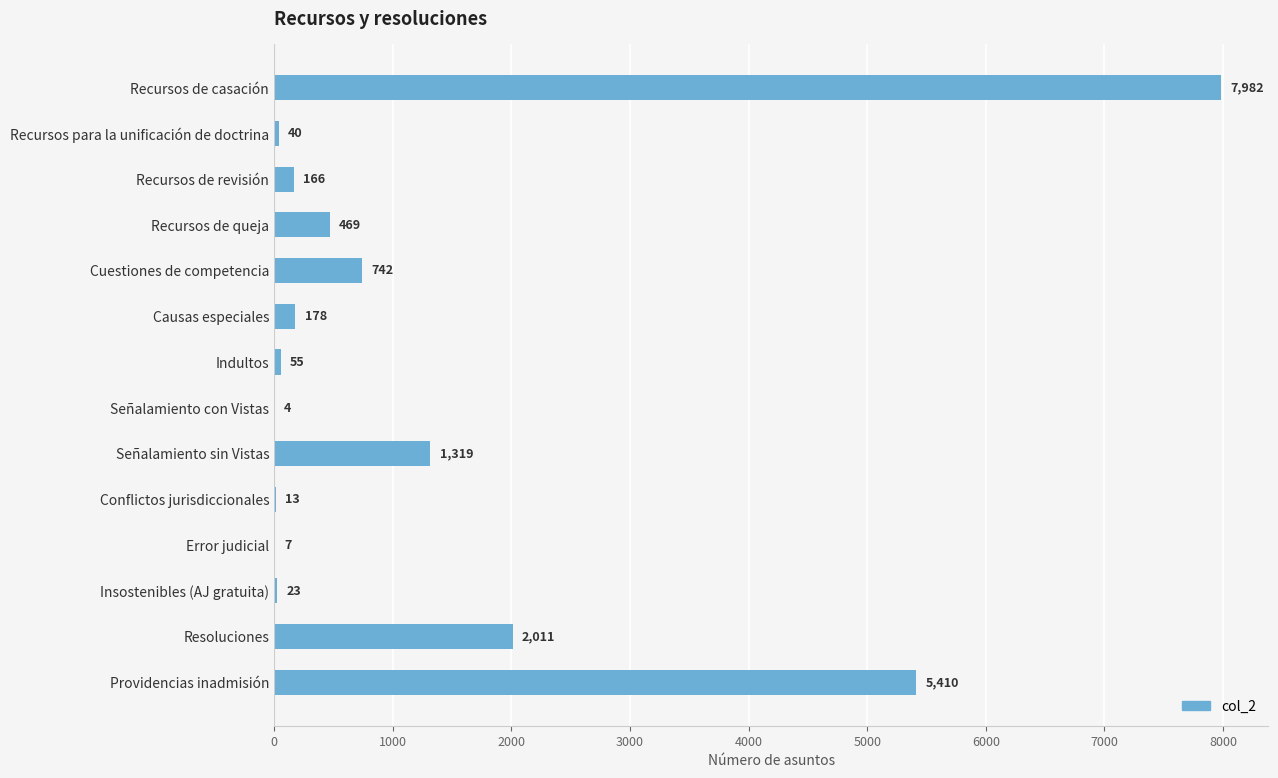

How many data points does each series have?

14